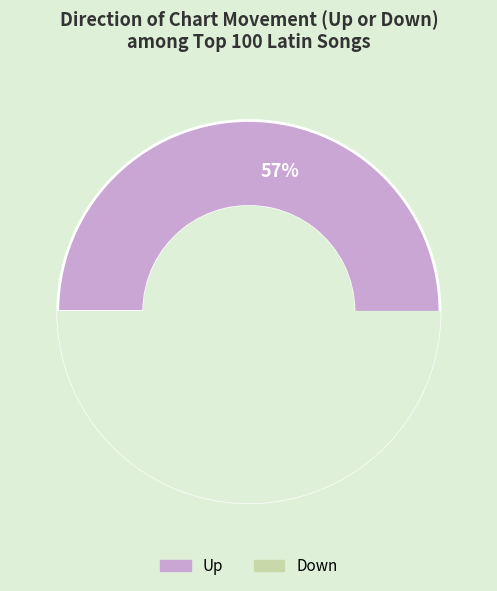

Which category accounts for the majority?

up